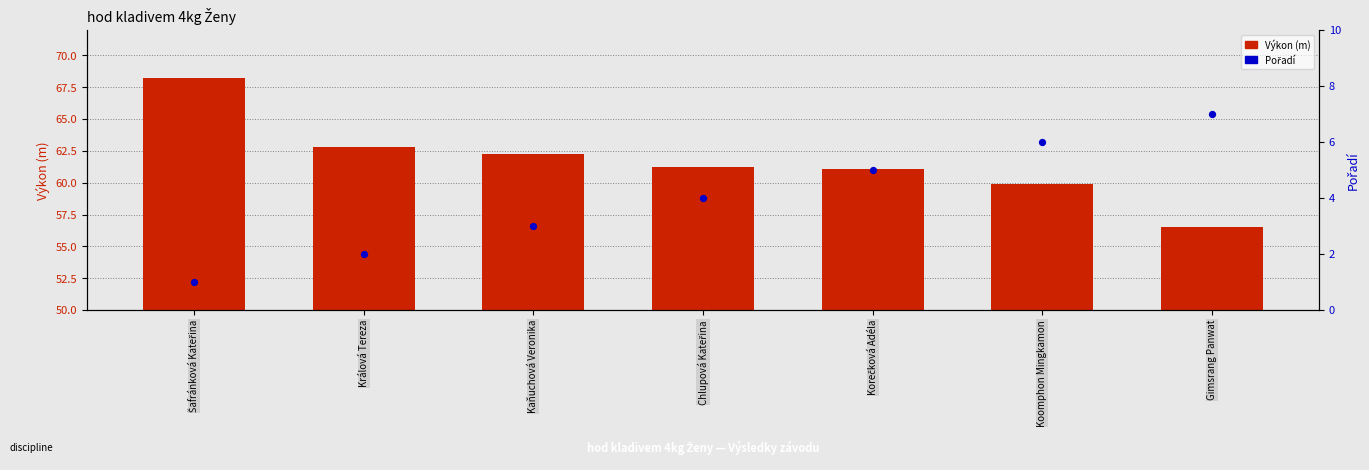

Is the value of Pořadí at Koomphon Mingkamon greater than the value of Výkon (m) at Korečková Adéla?

No